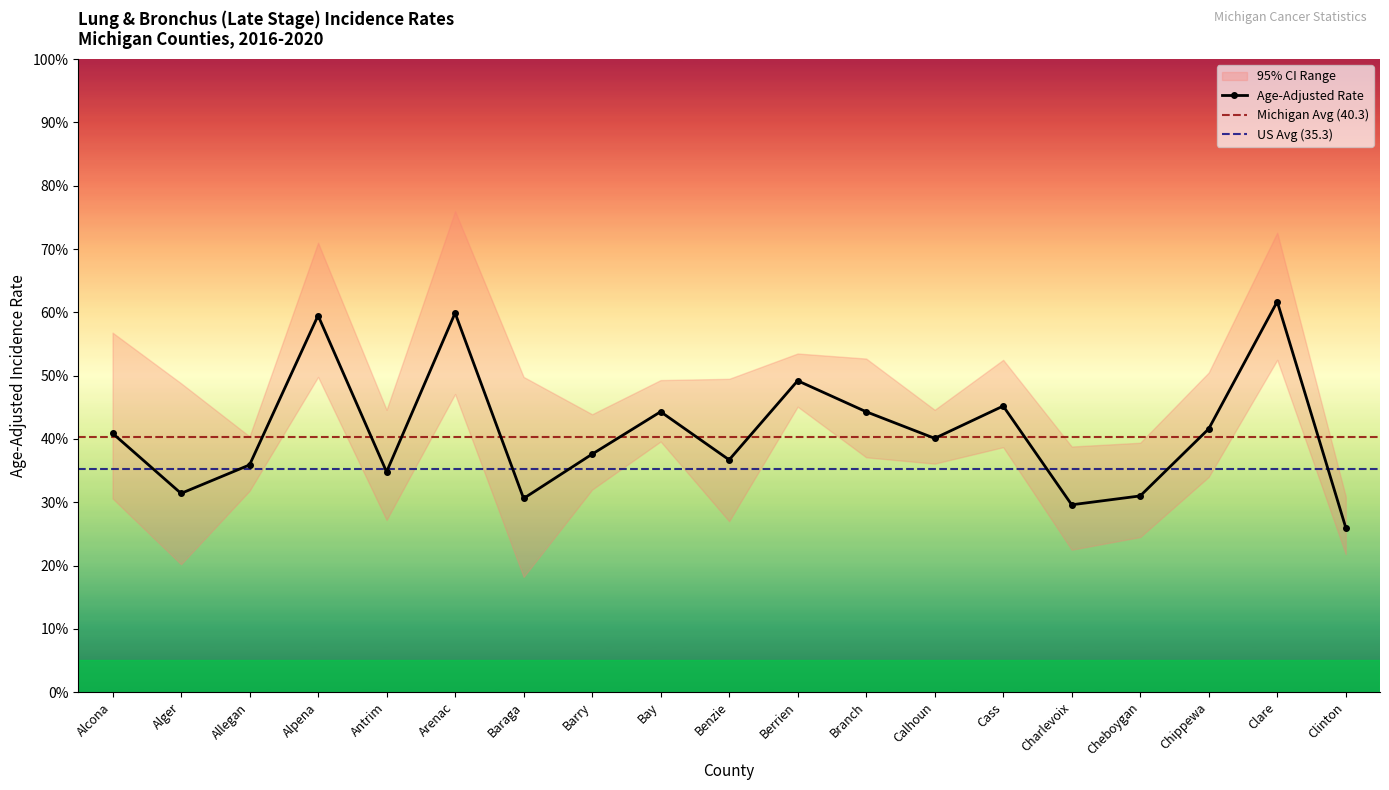

At which label is Age-Adjusted Rate closest to 43?

Bay